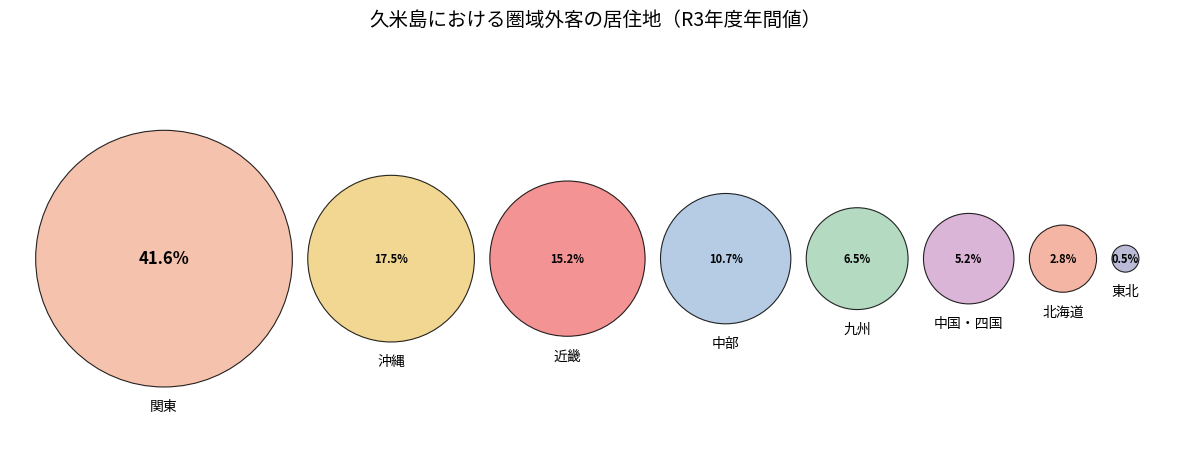

Rank the categories by value from highest to lowest.

関東, 沖縄, 近畿, 中部, 九州, 中国・四国, 北海道, 東北